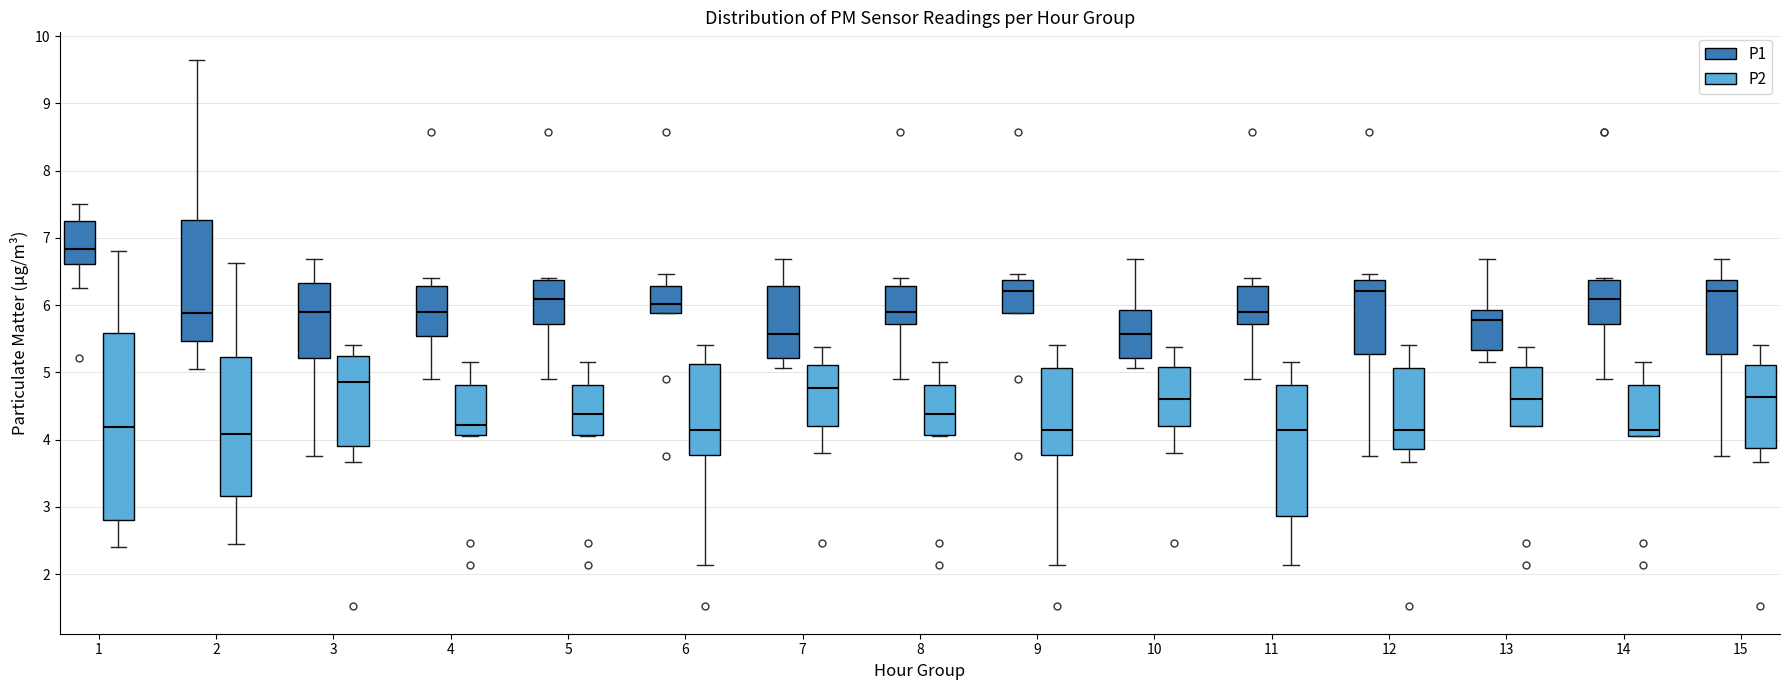

Reading left to right, read every box against the y-axis: the position of its median line, the range the box covers, and the ends of its whiskers. The values are not printed on the chart, so give them approximately, as read against the axis.

1 (P1): median 6.8, box 6.6 to 7.3, whiskers 6.3 to 7.5
1 (P2): median 4.2, box 2.8 to 5.6, whiskers 2.4 to 6.8
2 (P1): median 5.9, box 5.5 to 7.3, whiskers 5.1 to 9.7
2 (P2): median 4.1, box 3.2 to 5.2, whiskers 2.5 to 6.6
3 (P1): median 5.9, box 5.2 to 6.3, whiskers 3.8 to 6.7
3 (P2): median 4.9, box 3.9 to 5.2, whiskers 3.7 to 5.4
4 (P1): median 5.9, box 5.5 to 6.3, whiskers 4.9 to 6.4
4 (P2): median 4.2, box 4.1 to 4.8, whiskers 4.1 to 5.2
5 (P1): median 6.1, box 5.7 to 6.4, whiskers 4.9 to 6.4 (just above the box's upper edge)
5 (P2): median 4.4, box 4.1 to 4.8, whiskers 4.1 to 5.2
6 (P1): median 6.0, box 5.9 to 6.3, whiskers 5.9 to 6.5
6 (P2): median 4.2, box 3.8 to 5.1, whiskers 2.1 to 5.4
7 (P1): median 5.6, box 5.2 to 6.3, whiskers 5.1 to 6.7
7 (P2): median 4.8, box 4.2 to 5.1, whiskers 3.8 to 5.4
8 (P1): median 5.9, box 5.7 to 6.3, whiskers 4.9 to 6.4
8 (P2): median 4.4, box 4.1 to 4.8, whiskers 4.1 to 5.2
9 (P1): median 6.2, box 5.9 to 6.4, whiskers 5.9 to 6.5
9 (P2): median 4.2, box 3.8 to 5.1, whiskers 2.1 to 5.4
10 (P1): median 5.6, box 5.2 to 5.9, whiskers 5.1 to 6.7
10 (P2): median 4.6, box 4.2 to 5.1, whiskers 3.8 to 5.4
11 (P1): median 5.9, box 5.7 to 6.3, whiskers 4.9 to 6.4
11 (P2): median 4.2, box 2.9 to 4.8, whiskers 2.1 to 5.2
12 (P1): median 6.2, box 5.3 to 6.4, whiskers 3.8 to 6.5
12 (P2): median 4.2, box 3.9 to 5.1, whiskers 3.7 to 5.4
13 (P1): median 5.8, box 5.3 to 5.9, whiskers 5.2 to 6.7
13 (P2): median 4.6, box 4.2 to 5.1, whiskers 4.2 to 5.4
14 (P1): median 6.1, box 5.7 to 6.4, whiskers 4.9 to 6.4 (just above the box's upper edge)
14 (P2): median 4.2, box 4.1 to 4.8, whiskers 4.1 to 5.2
15 (P1): median 6.2, box 5.3 to 6.4, whiskers 3.8 to 6.7
15 (P2): median 4.6, box 3.9 to 5.1, whiskers 3.7 to 5.4